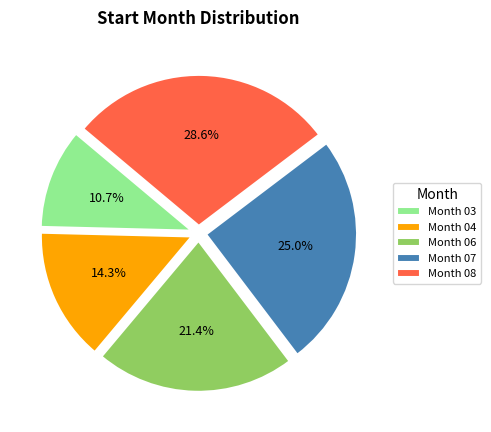

Between Month 03 and Month 04, which is larger?

Month 04